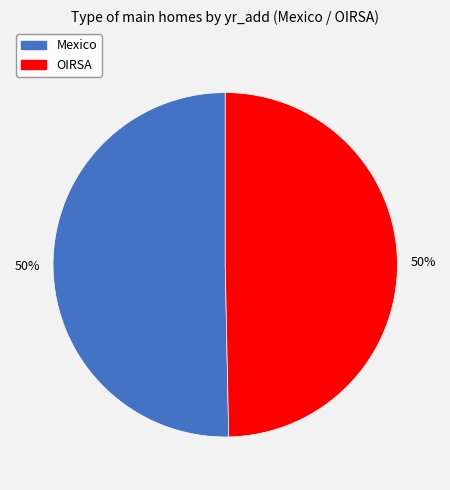

To the nearest percent, what is the combined percentage of Mexico and OIRSA?

100%